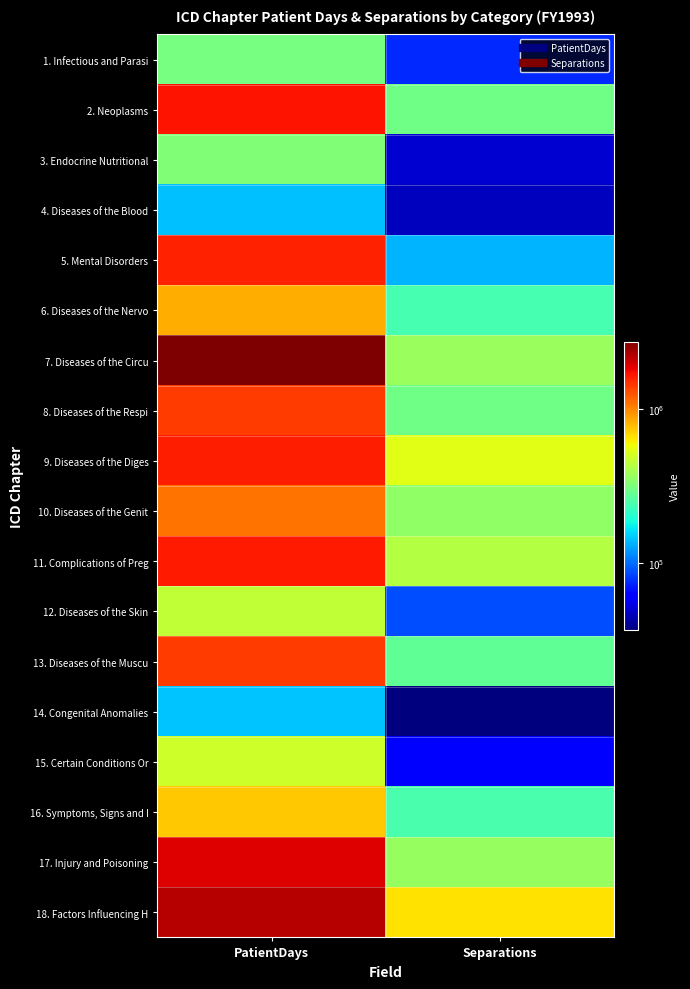

What is the total value across all series at Separations?

4571716